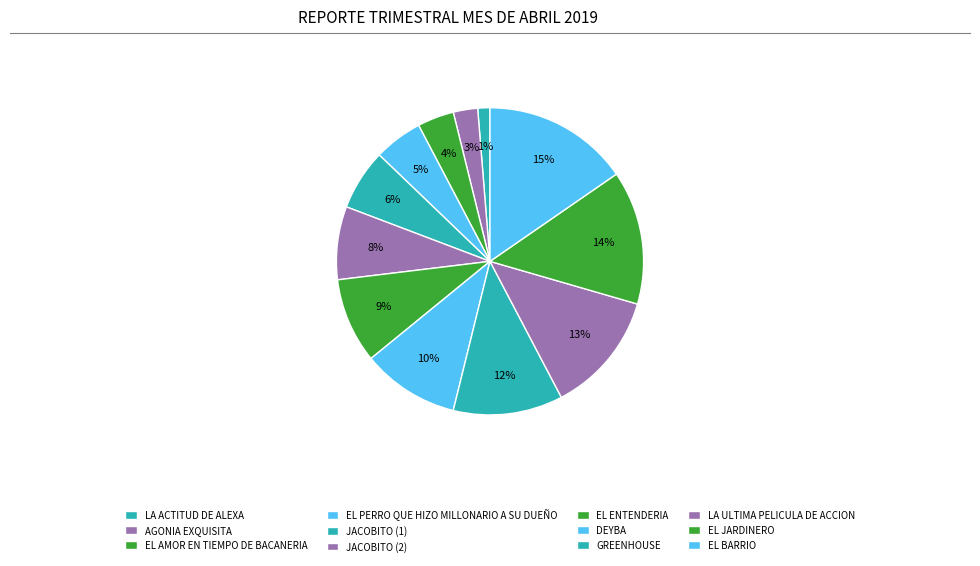

True or false: LA ULTIMA PELICULA DE ACCION accounts for 13% of the total.

True